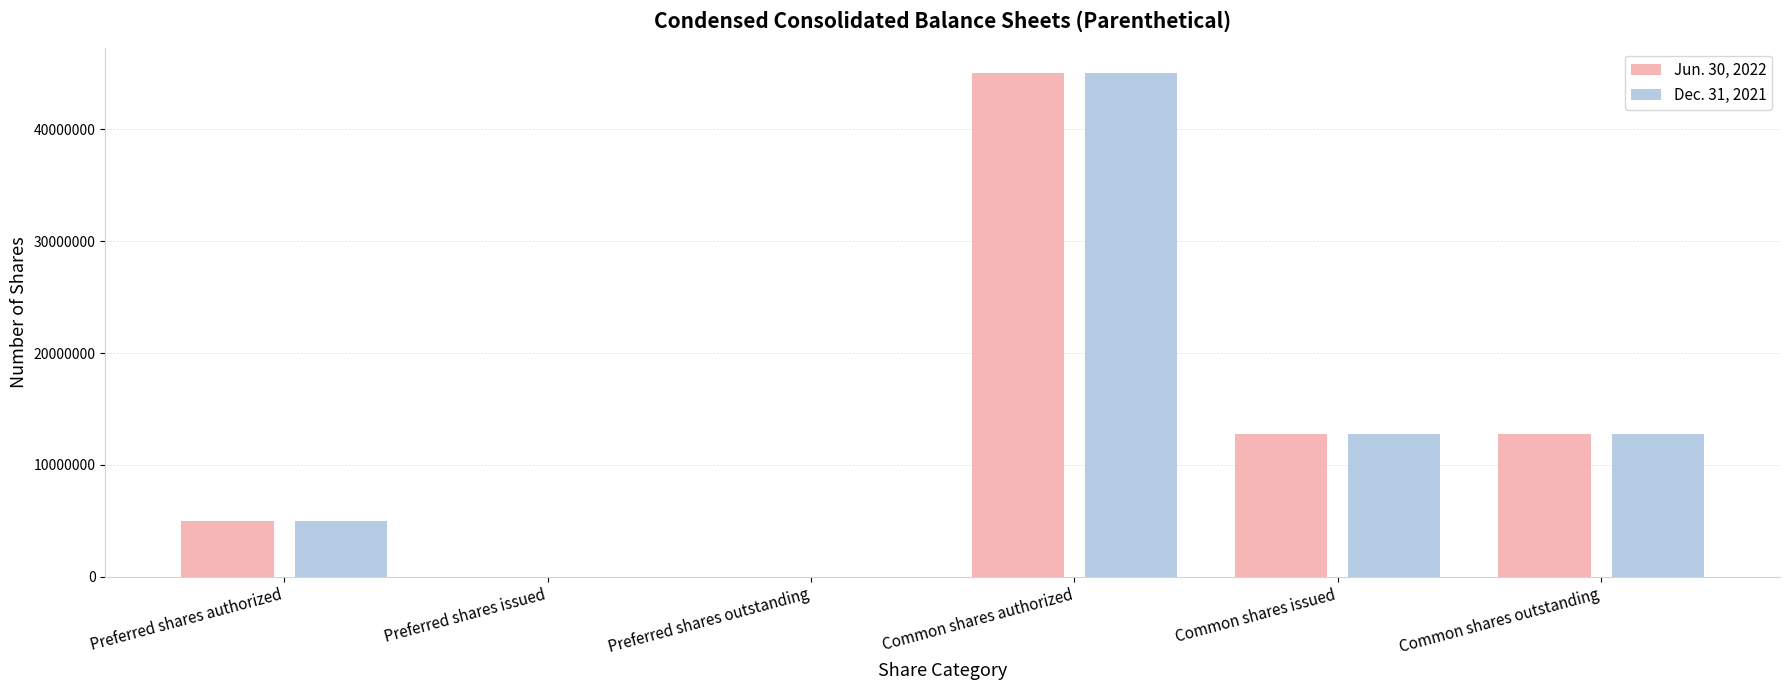

Reading right to left, transcribe all the data shown in this chart.

Jun. 30, 2022: 12726911	12726911	45000000	0	0	5000000
Dec. 31, 2021: 12726911	12726911	45000000	0	0	5000000